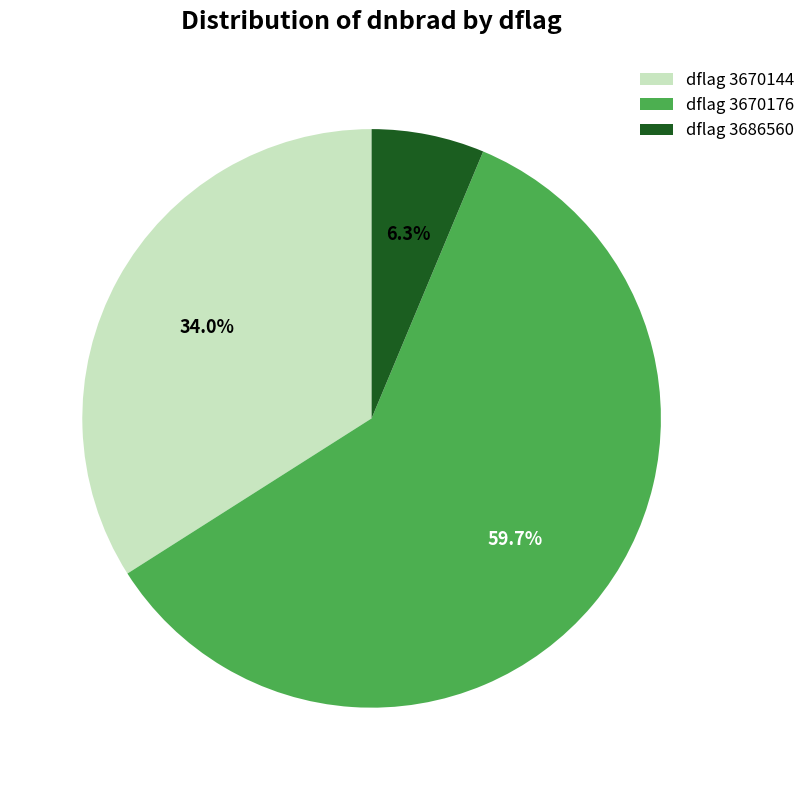

What is the smallest slice in the pie chart?

dflag 3686560